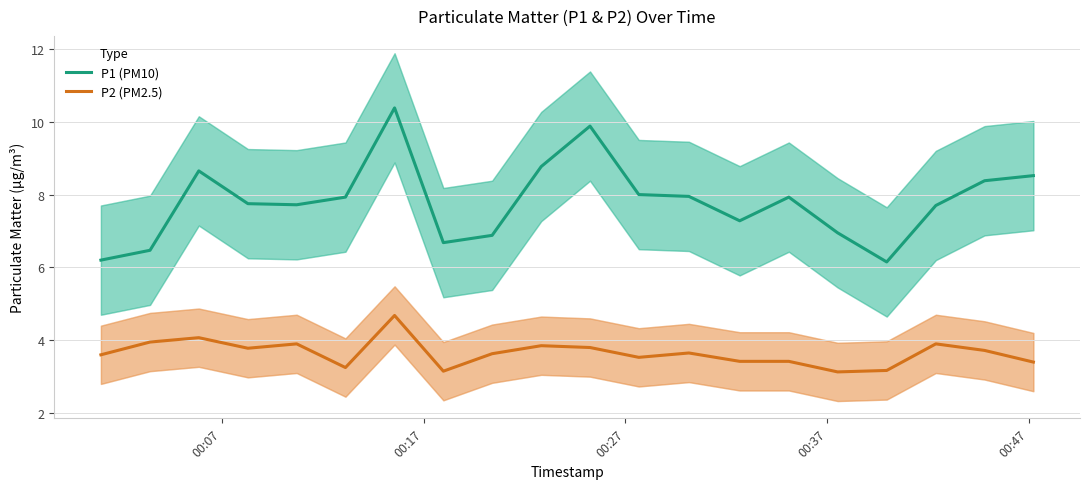

Rank the series by their average value, from lowest to highest.

P2 (PM2.5), P1 (PM10)